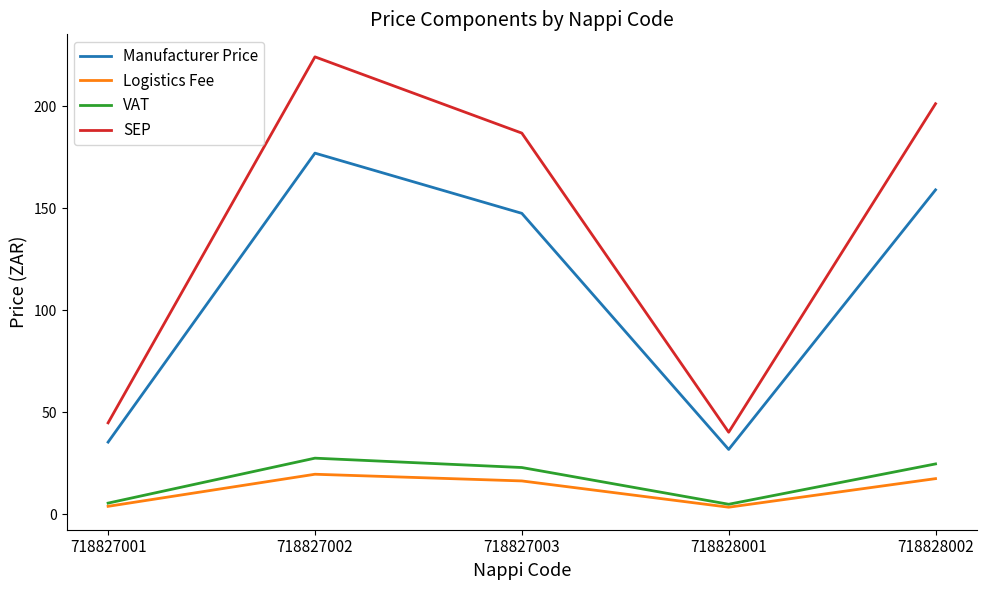

Where does the SEP series first go above 186?

718827002